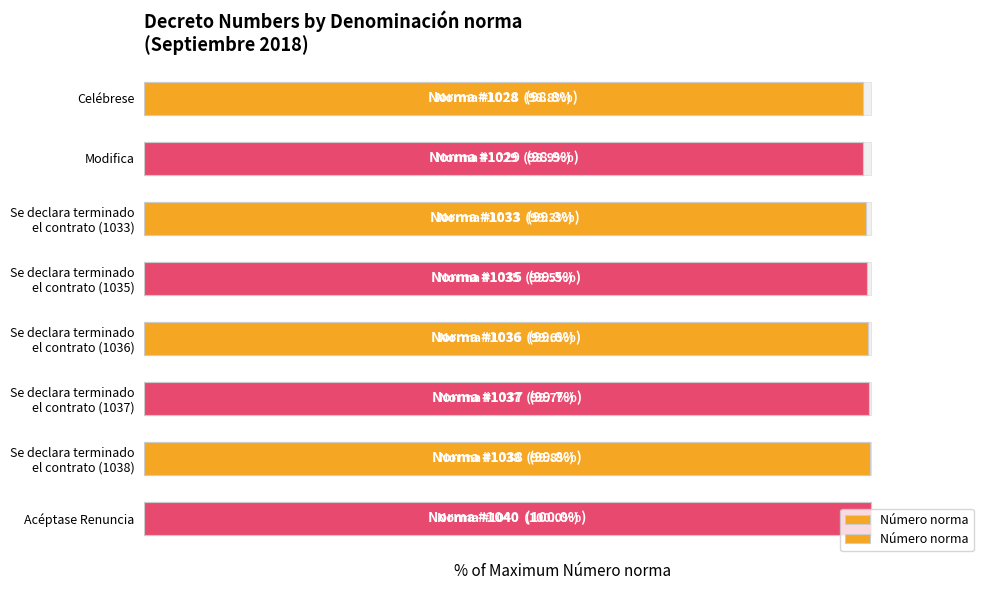

Rank the categories by value from lowest to highest.

Celébrese, Modifica, Se declara terminado el contrato (1033), Se declara terminado el contrato (1035), Se declara terminado el contrato (1036), Se declara terminado el contrato (1037), Se declara terminado el contrato (1038), Acéptase Renuncia